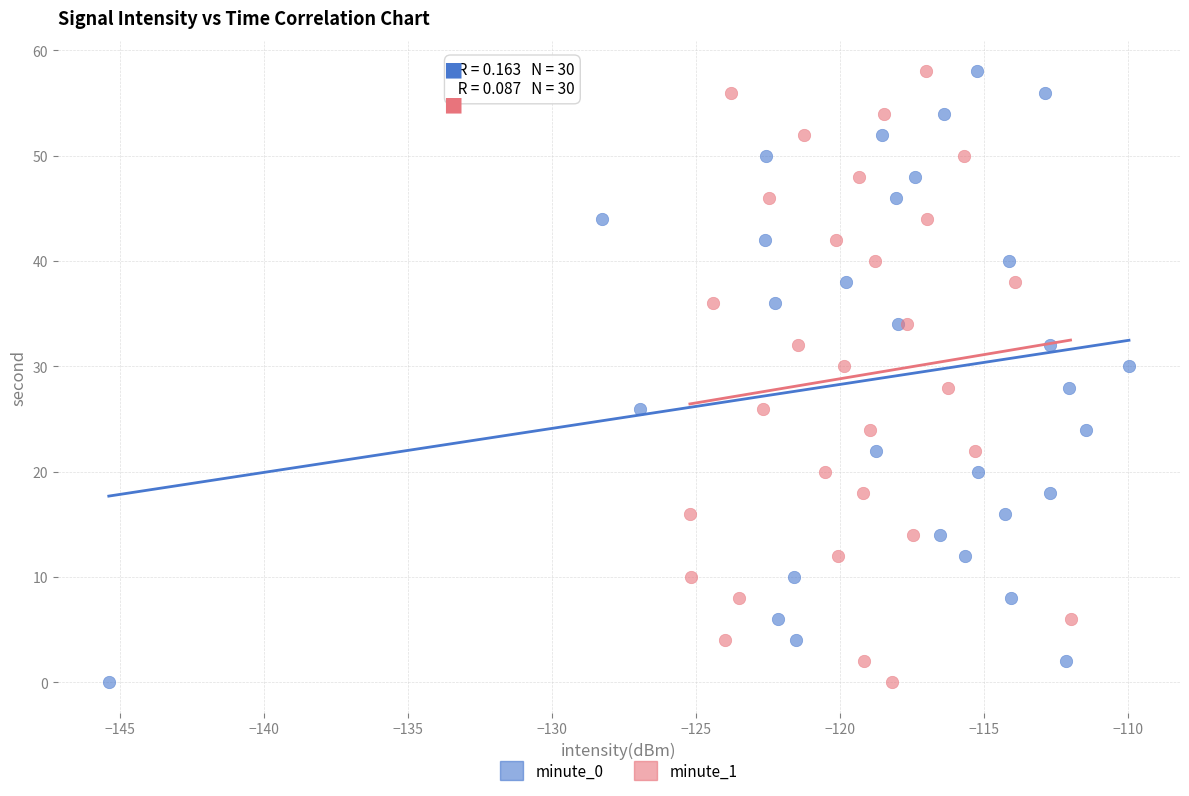

What are all the series names shown in the legend?

minute_0, minute_1